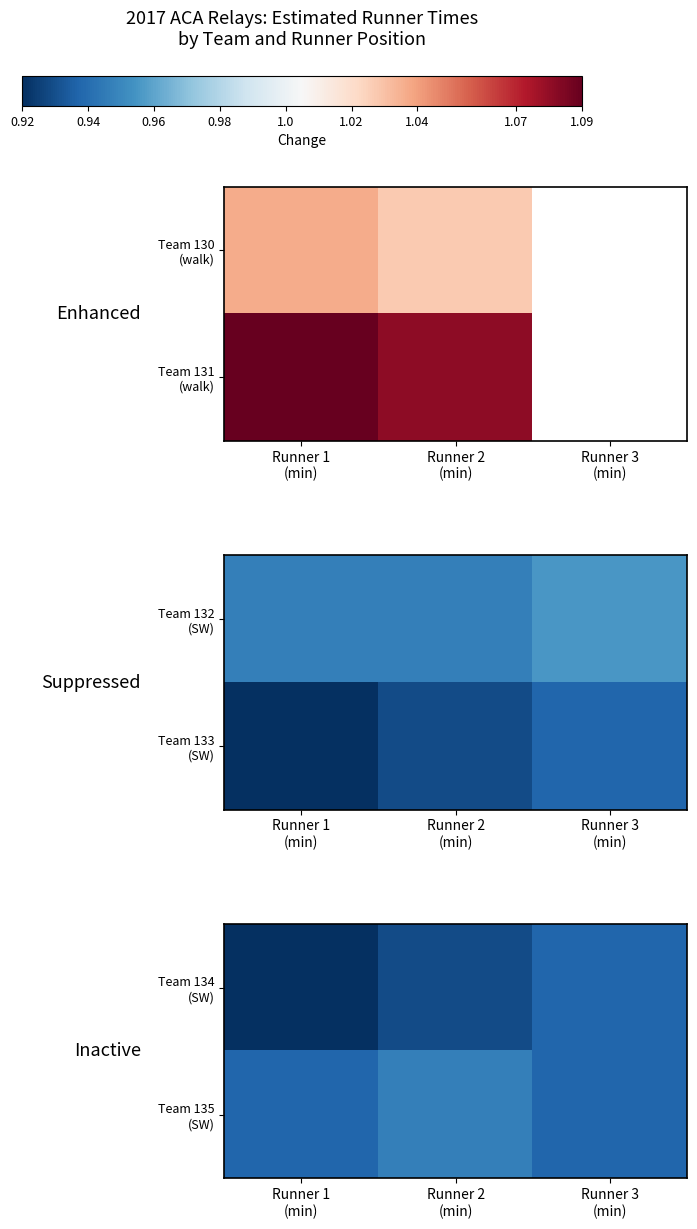

Rank the categories by Team 135 (SW) value from lowest to highest.

Runner 1 (min), Runner 3 (min), Runner 2 (min)